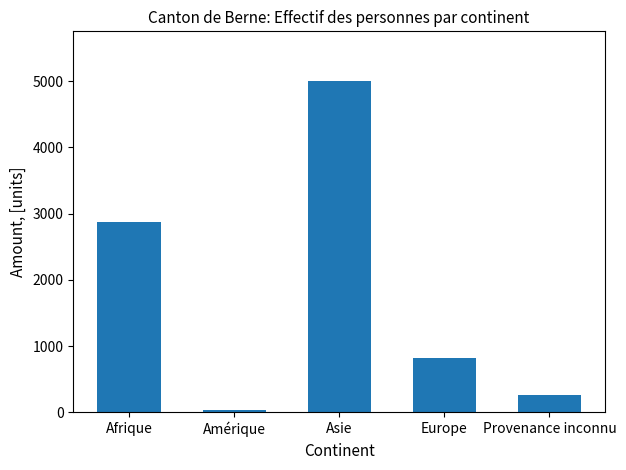

Which has a higher value, Amérique or Provenance inconnu?

Provenance inconnu